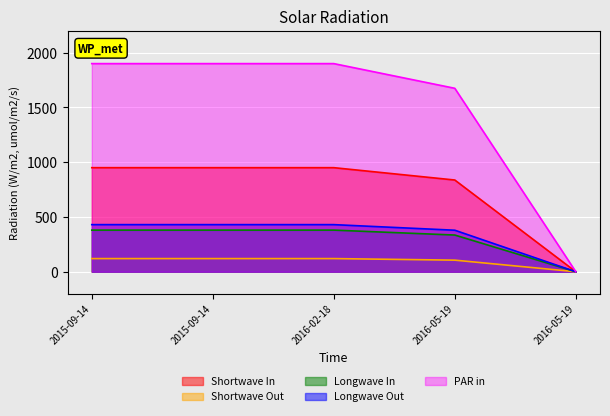

What is the label of the 4th point from the left?

2016-05-19